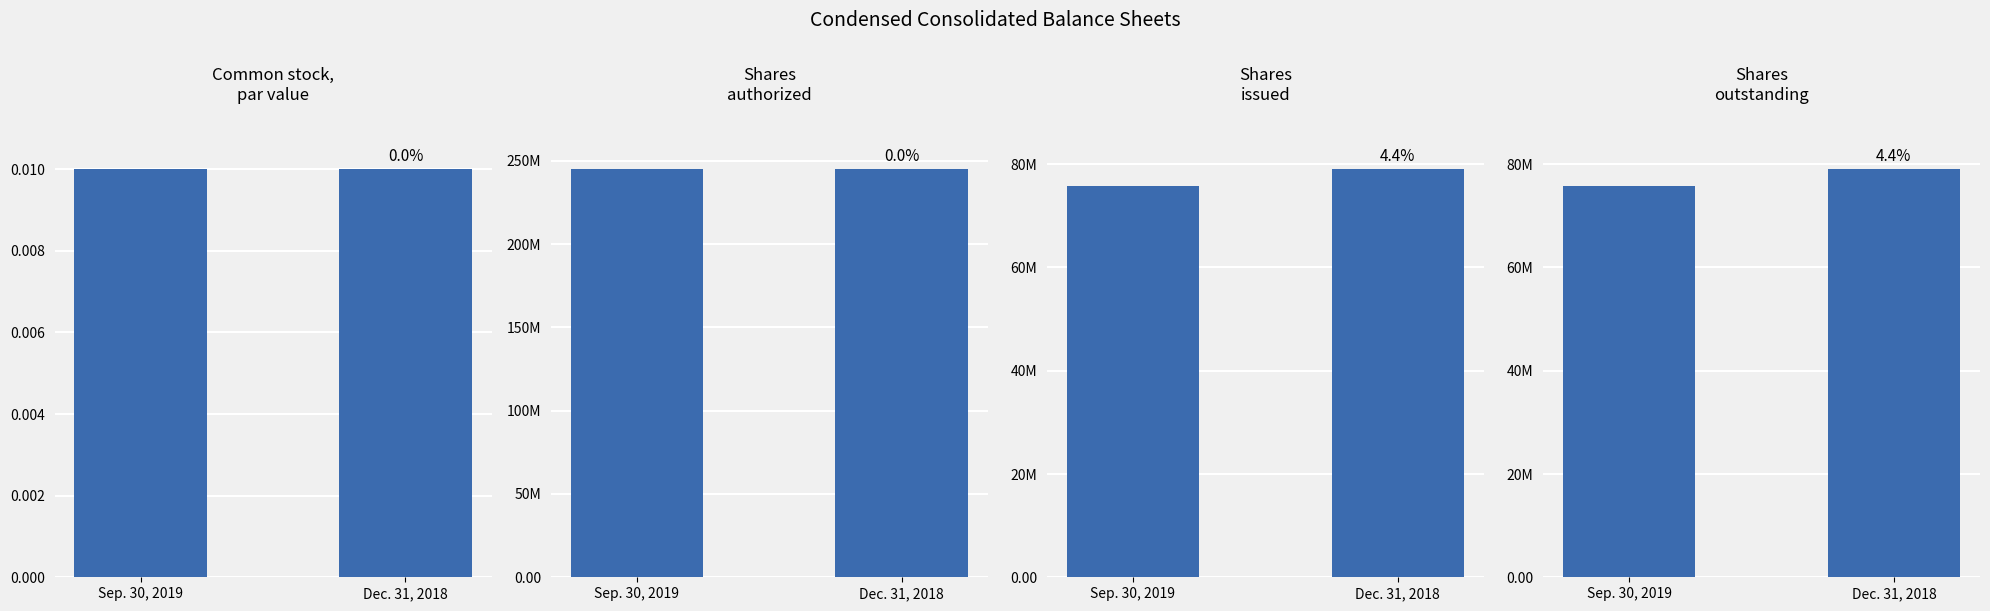

What is the difference between the highest and lowest values at Dec. 31, 2018?

245000000.0